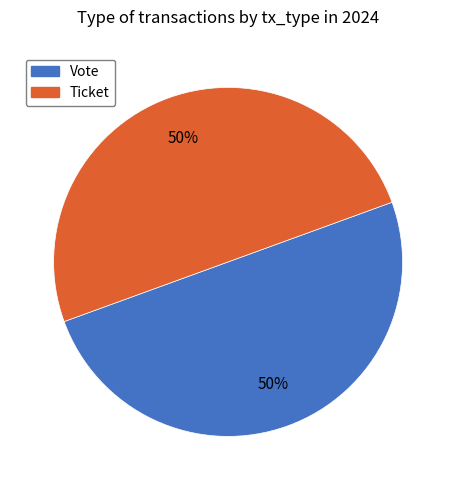

How many slices are in this pie chart?

2